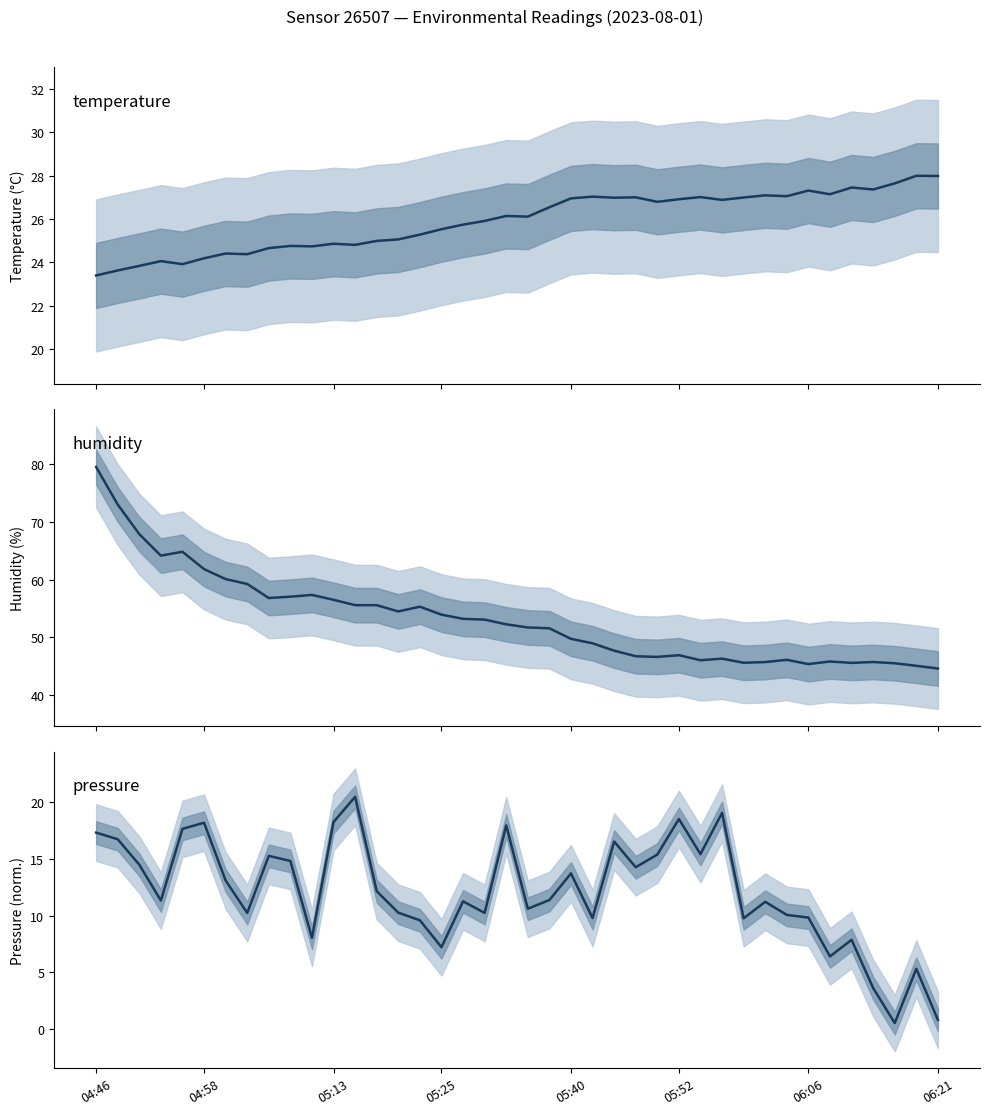

Count the number of data series in this chart.

3